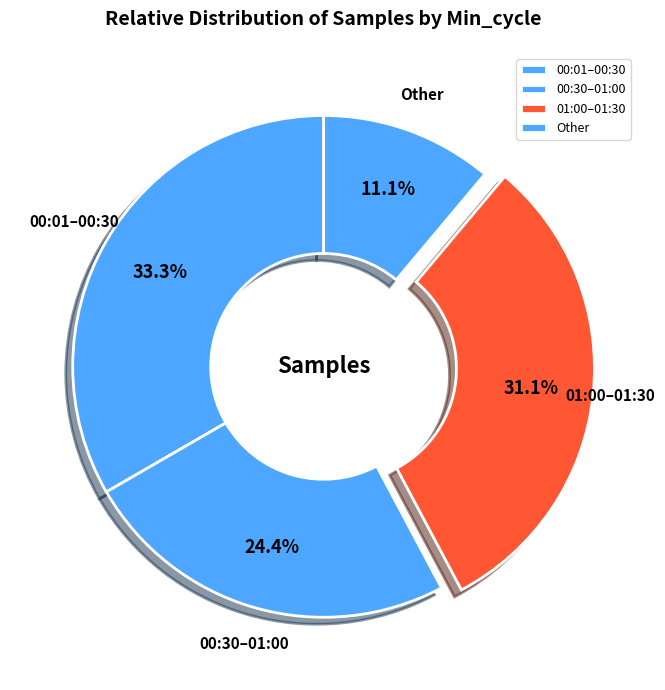

Is the sum of 00:30–01:00 and 01:00–01:30 greater than half?

Yes